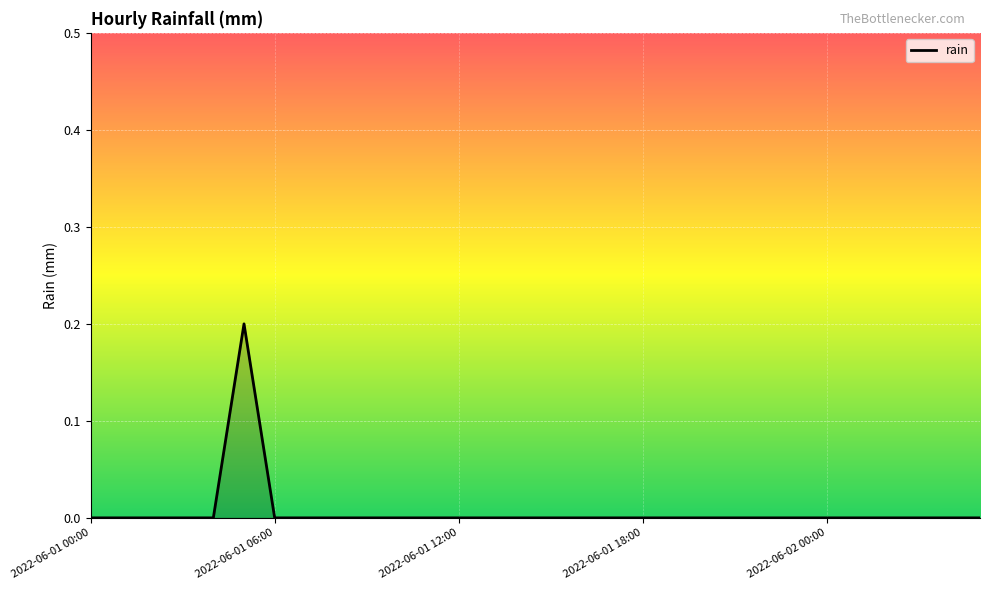

What is the maximum value shown in the chart?

0.2